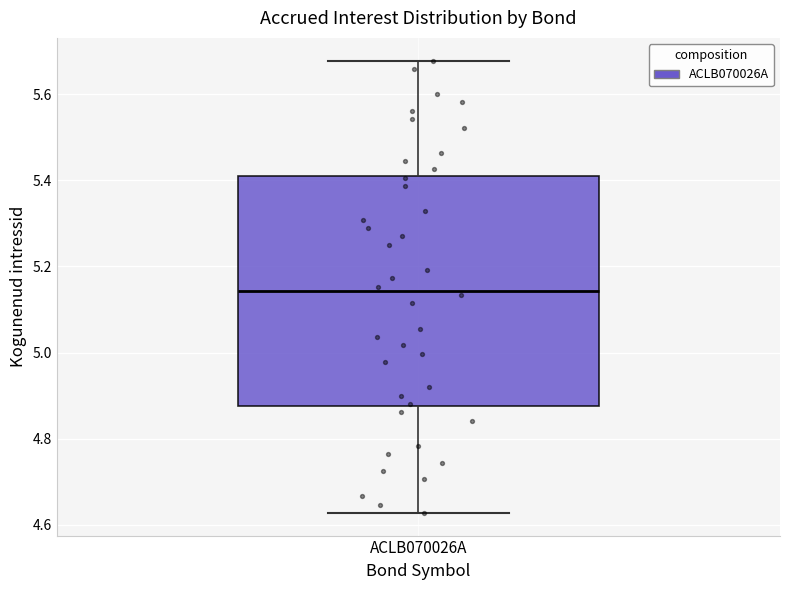

Transcribe this box plot: give where the median line is, the range the box spans, and where the two whiskers end, as read against the y-axis. The values are not printed on the chart, so give them approximately, as read against the axis.

median 5.14, box 4.88 to 5.42, whiskers 4.62 to 5.68